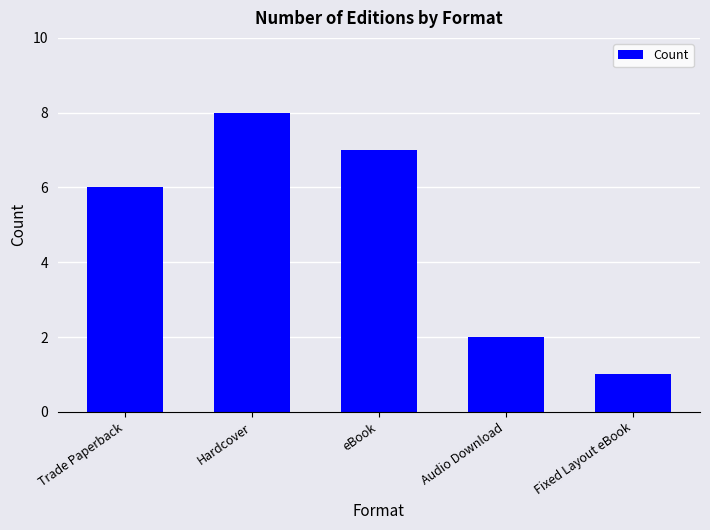

Count the number of categories in the chart.

5